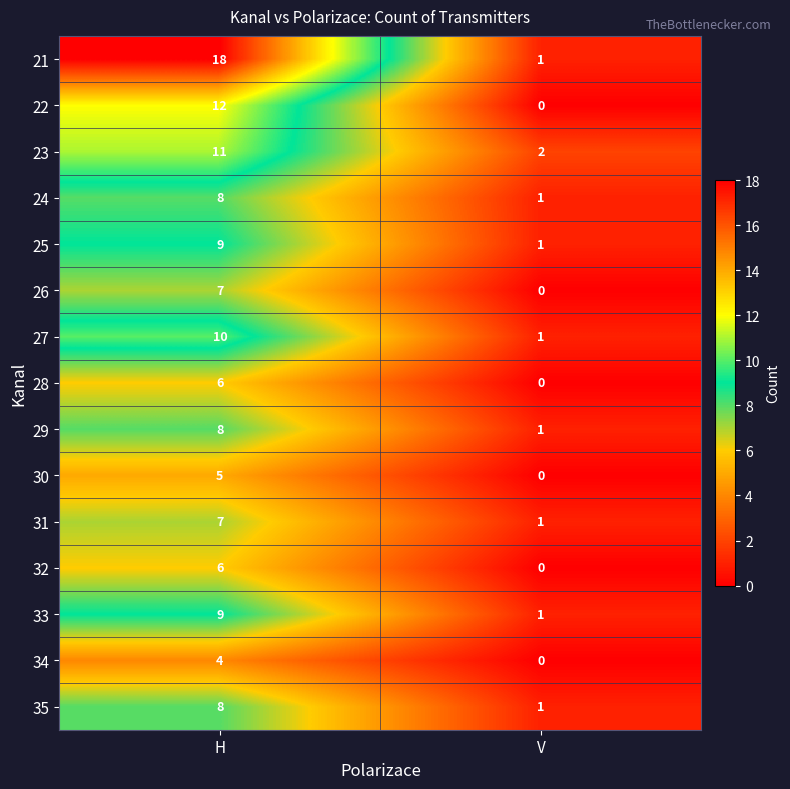

True or false: 23 has a value of 1 at V.

False